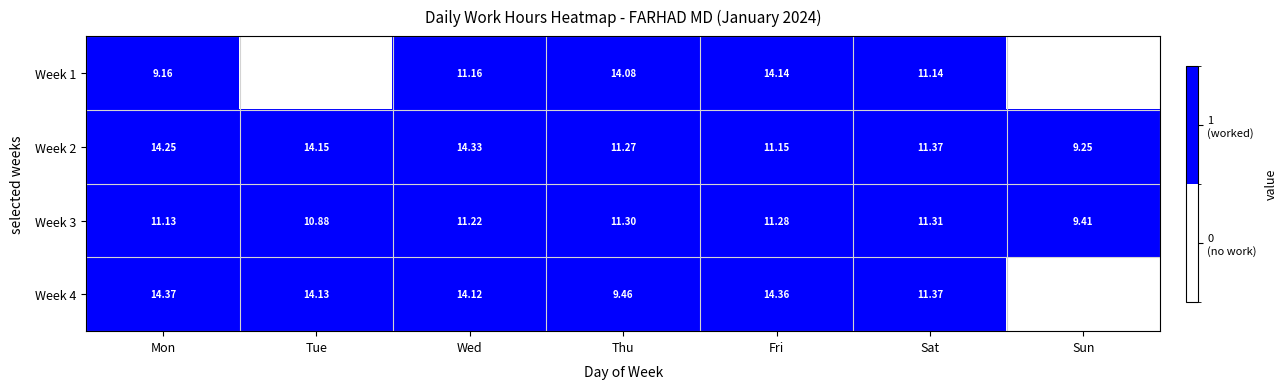

Where does the Week 3 series first go above 11?

Mon